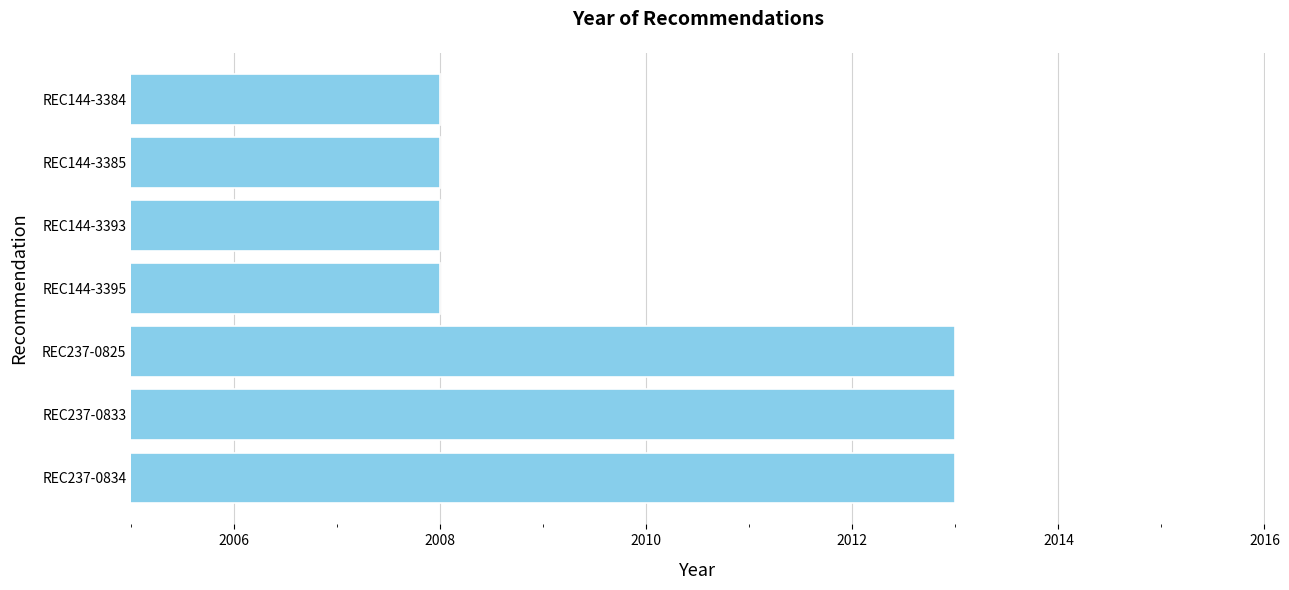

Reading bottom to top, extract all data points from this chart.

2013	2013	2013	2008	2008	2008	2008